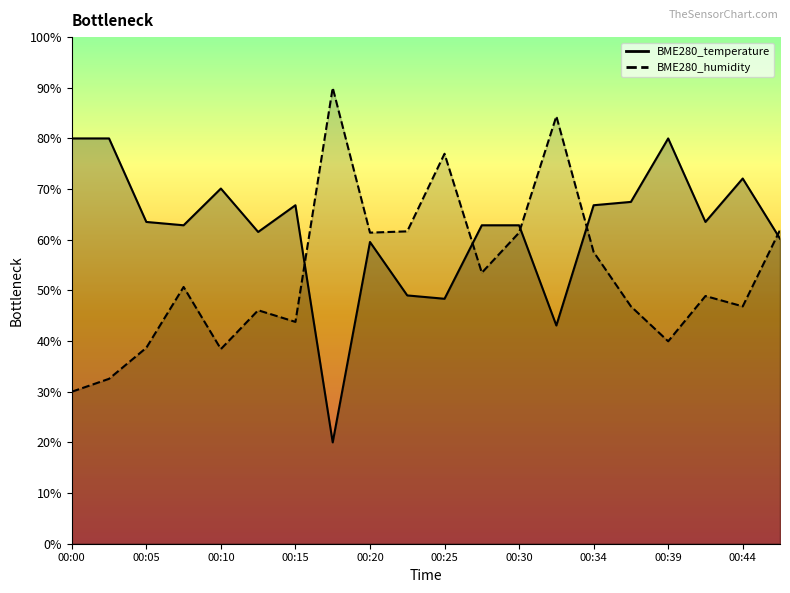

At how many categories does at least one series exceed 24?

20